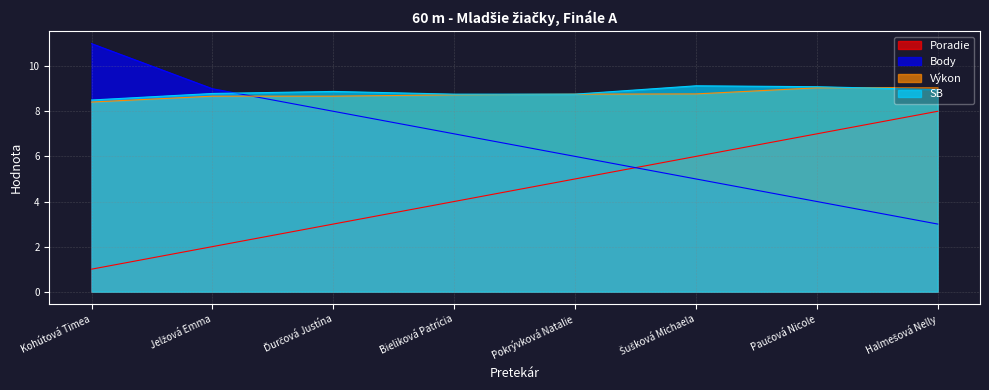

Rank the categories by Body value from lowest to highest.

Halmešová Nelly, Paučová Nicole, Šušková Michaela, Pokrývková Natalie, Bieliková Patrícia, Ďurčová Justína, Jelžová Emma, Kohútová Timea